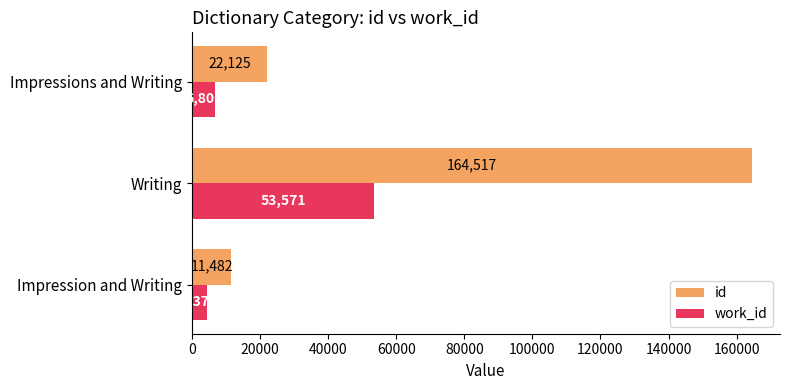

At which label is work_id closest to 28970?

Impressions and Writing